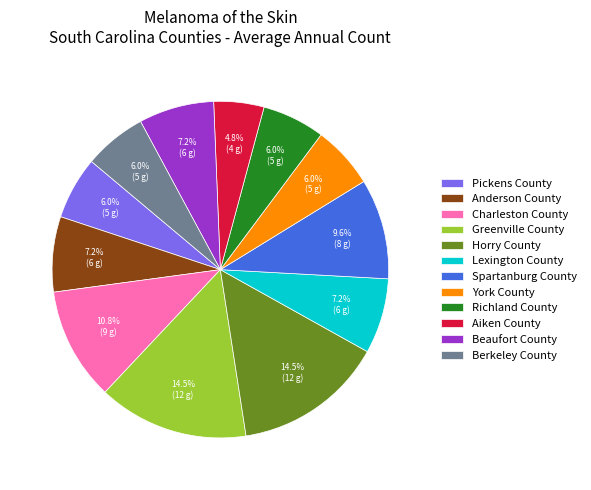

What percentage is the Beaufort County slice, to the nearest percent?

7%